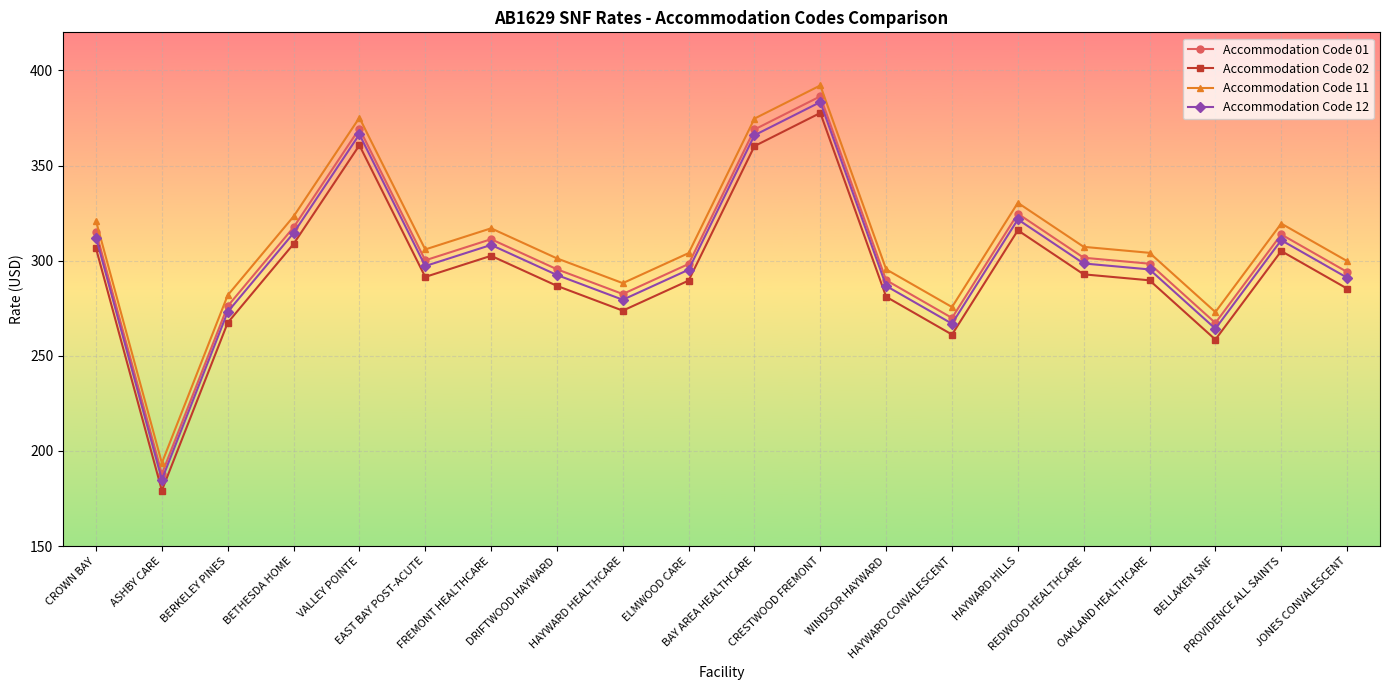

What is the label of the 19th point from the left?

PROVIDENCE ALL SAINTS